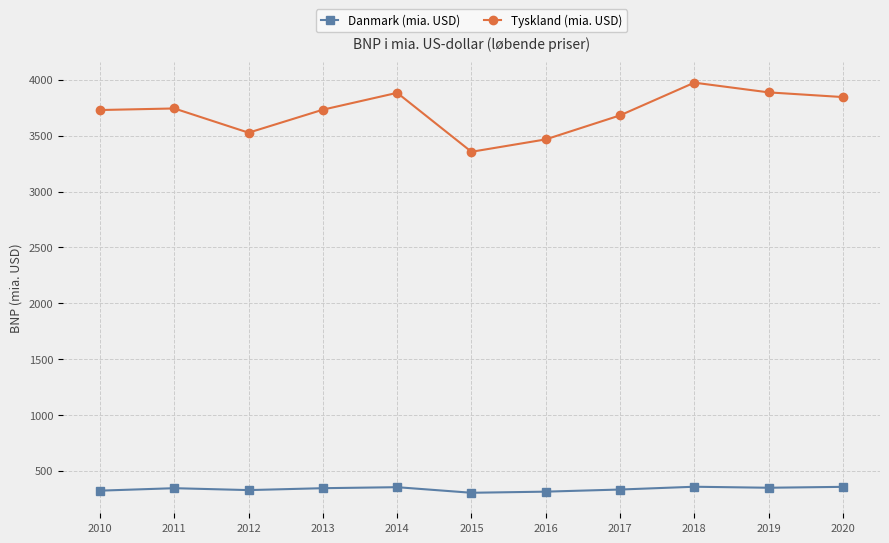

Is it true that Tyskland (mia. USD) equals 3888 at 2019?

True